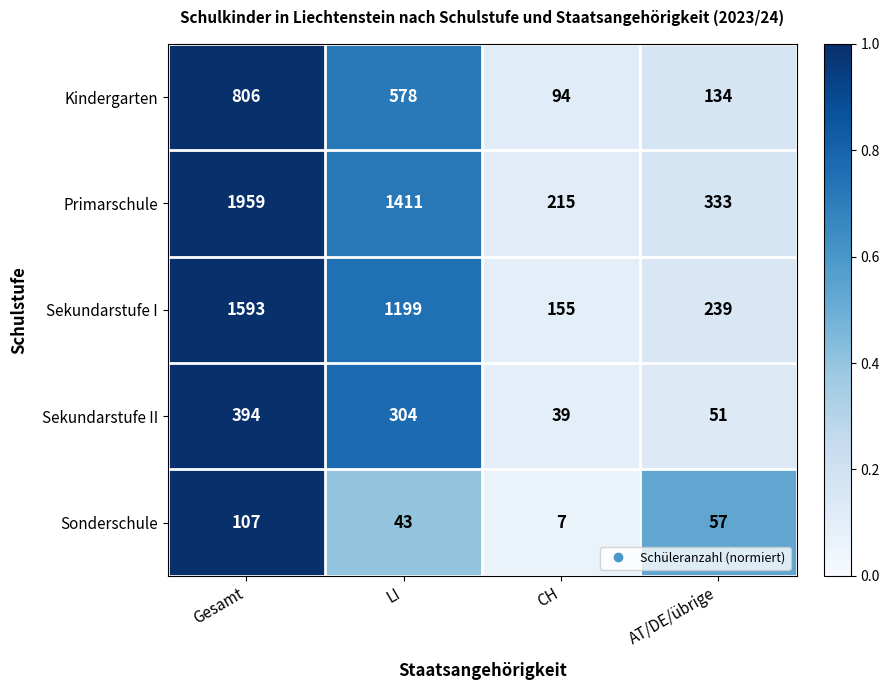

Read the Kindergarten value at Gesamt, to the nearest 50.

800